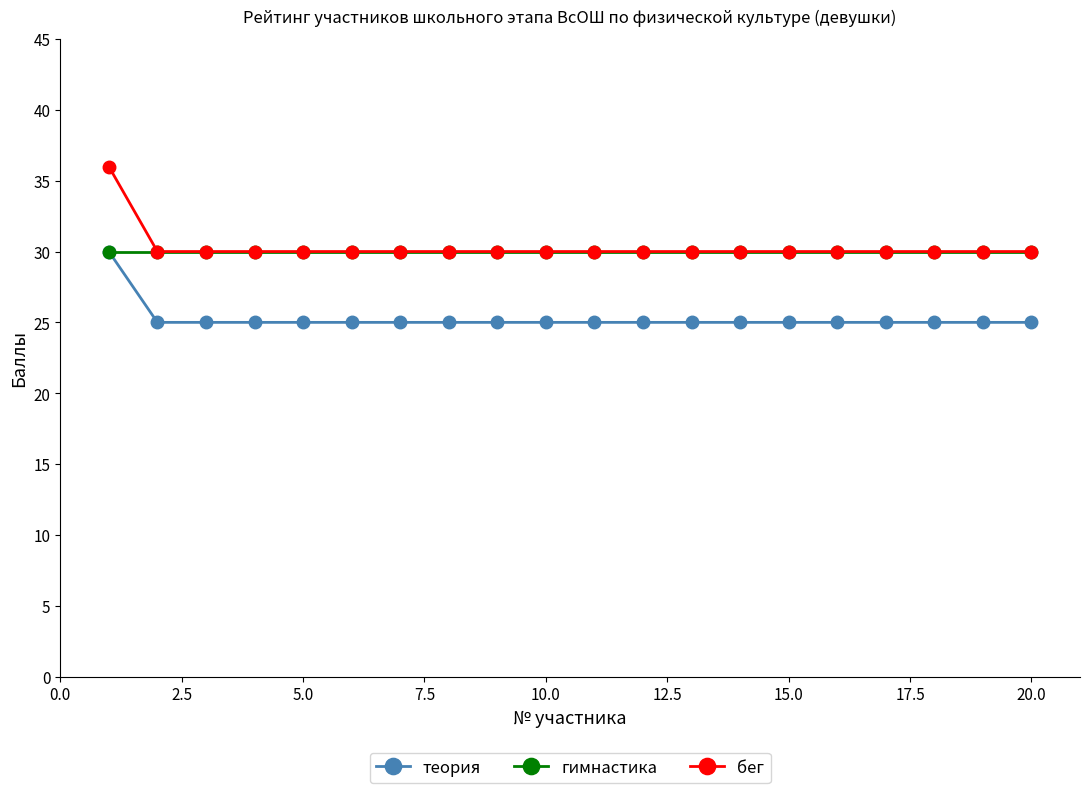

What is the highest value of the бег series?

36